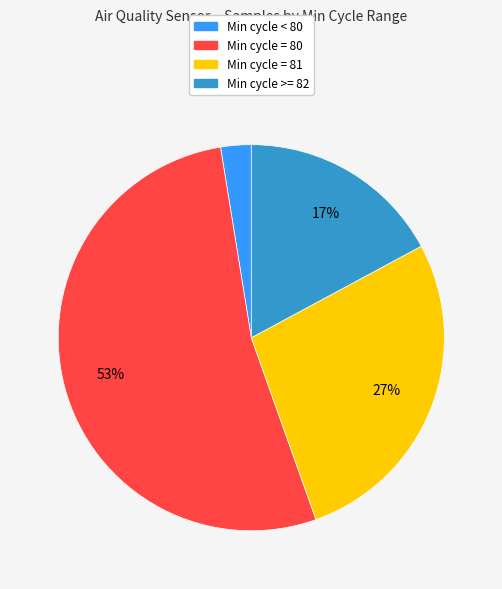

How many segments does this pie chart have?

4